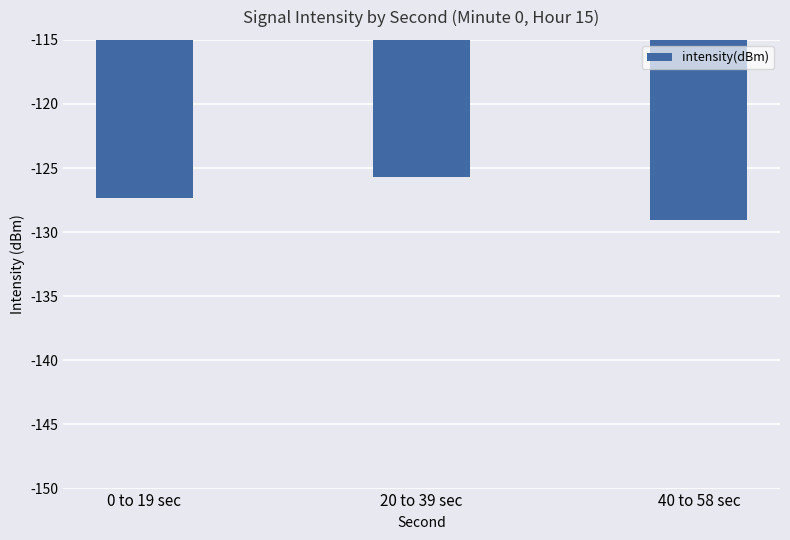

What is the difference between the maximum and second lowest values?

1.6